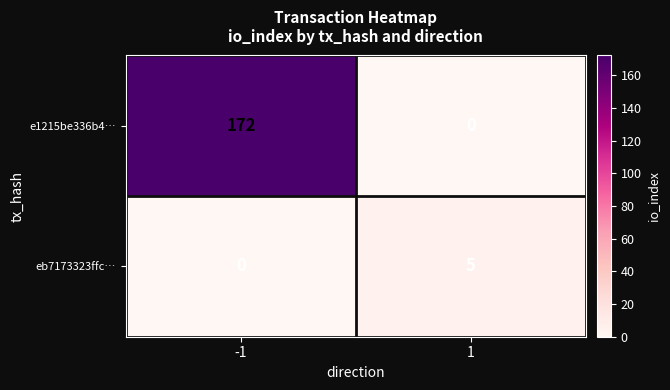

What is the highest value of the e1215be336b4… series?

172